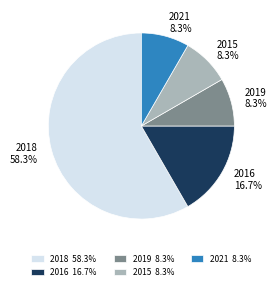

How much of the chart is everything except 2019?

91.7%